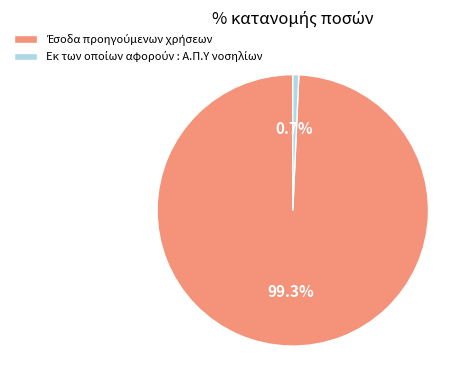

To the nearest percent, what is the difference between the largest and smallest slice percentages?

99%